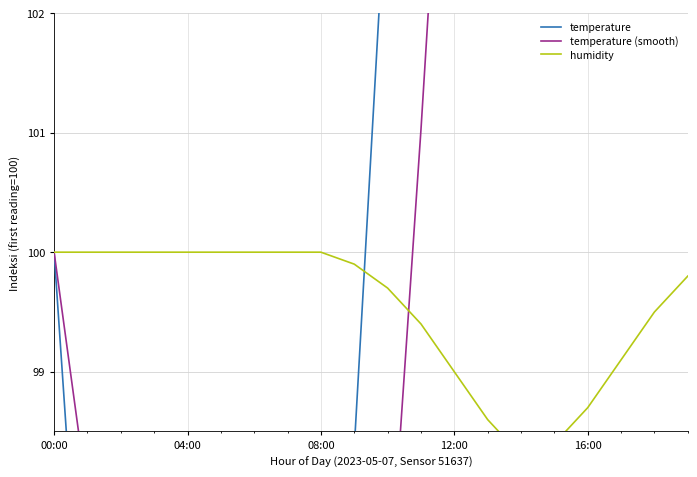

Which series changed the most between 08:00 and 18?

temperature (smooth)